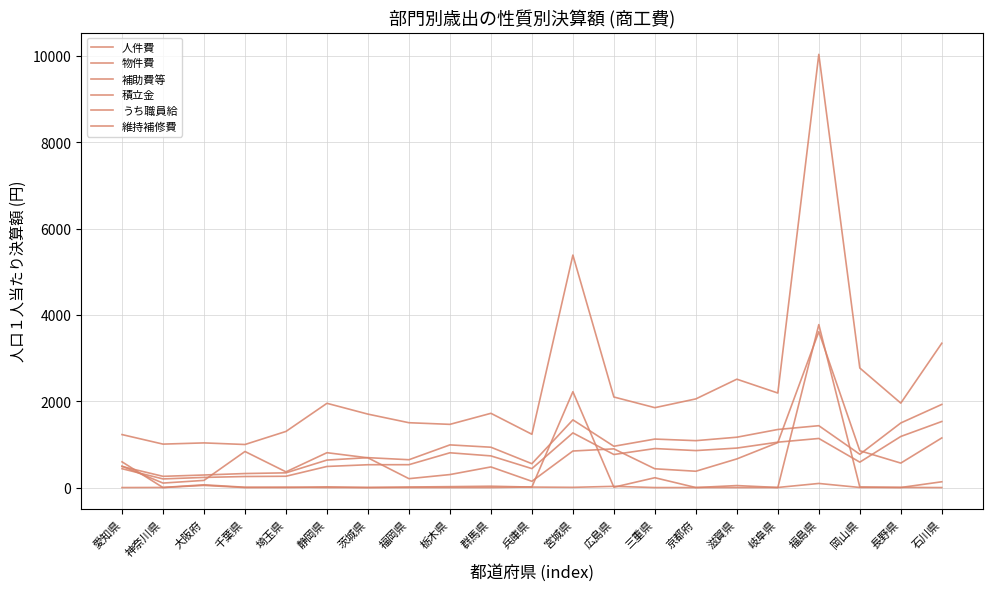

What is the difference between the maximum and minimum values in the 物件費 series?

3508